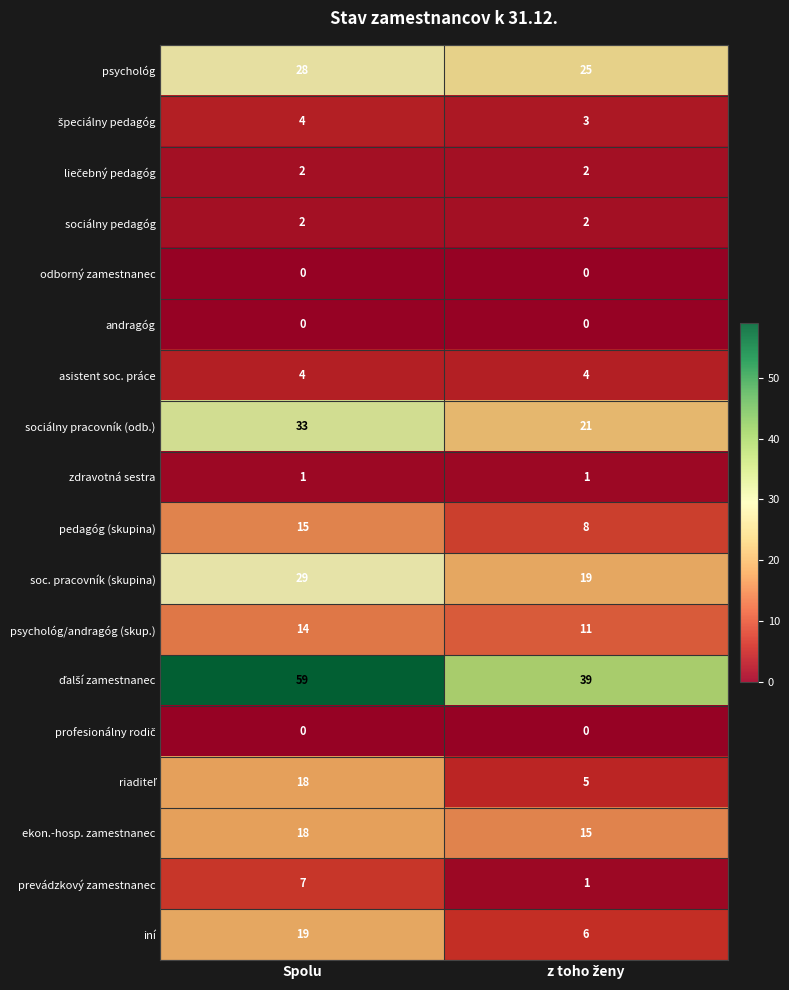

What is the spread (max minus min) of values at Spolu?

59